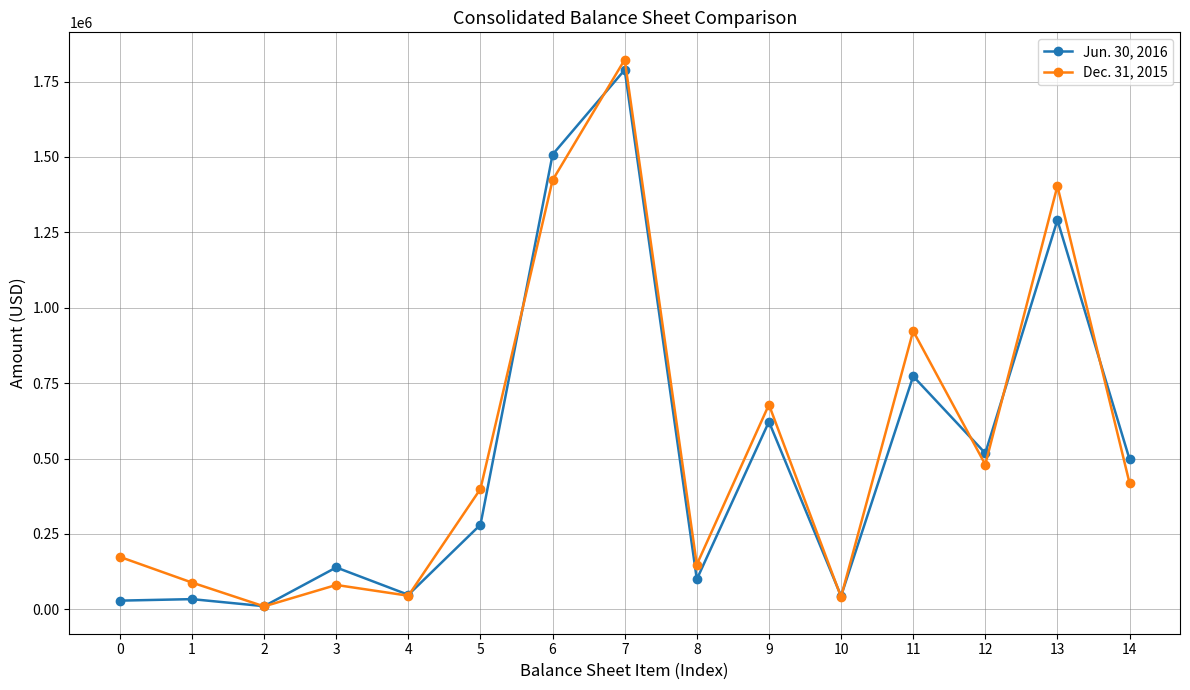

The Dec. 31, 2015 series shows 1403391 at 13. True or false?

True